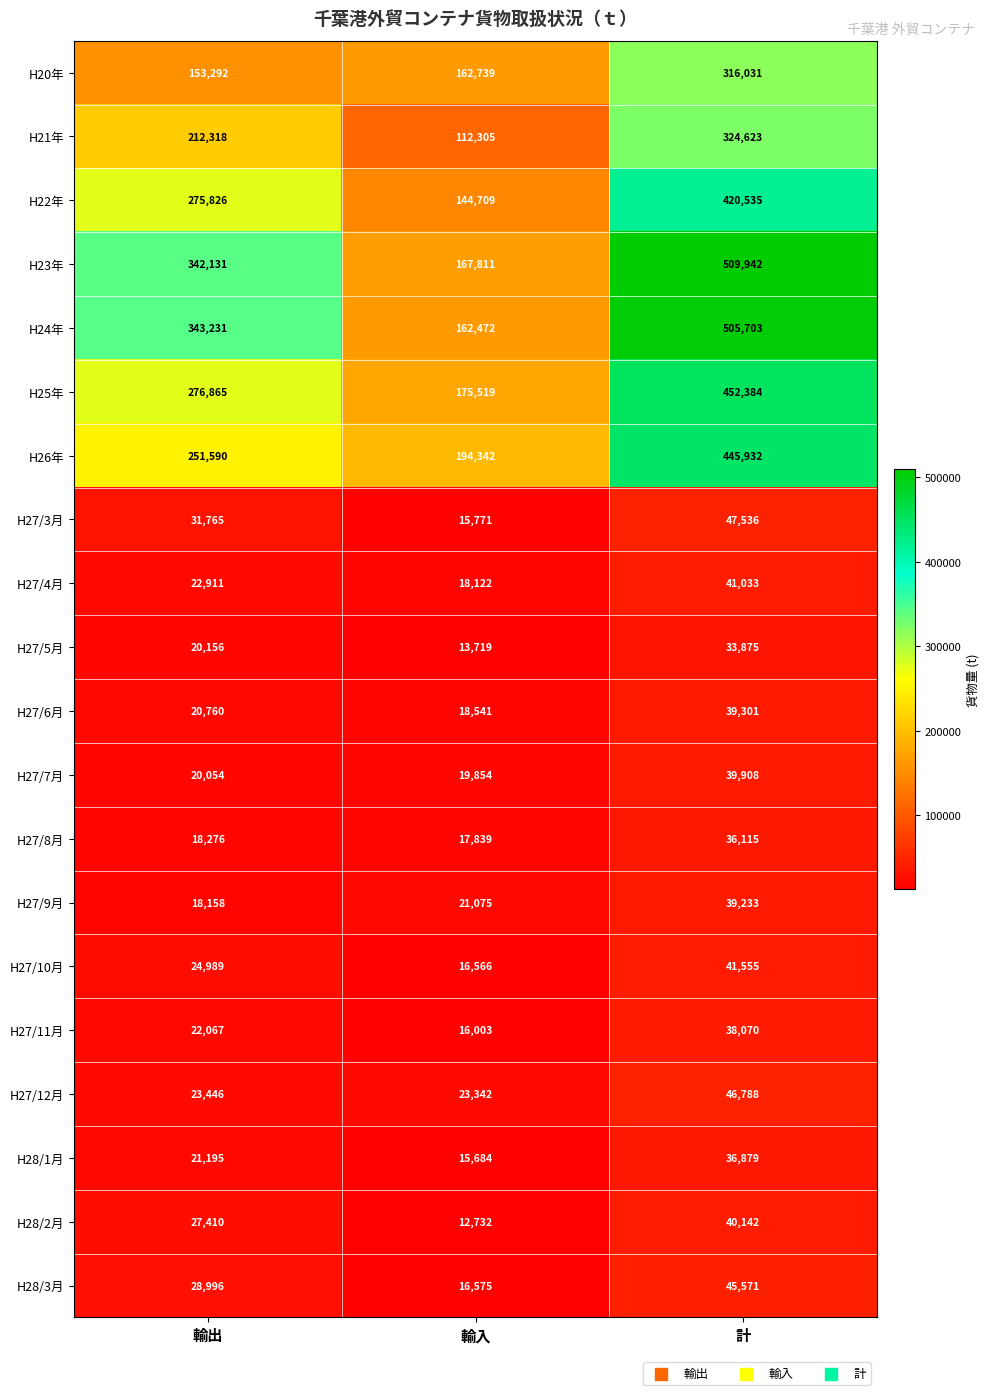

Which series has the largest range (max minus min)?

H24年